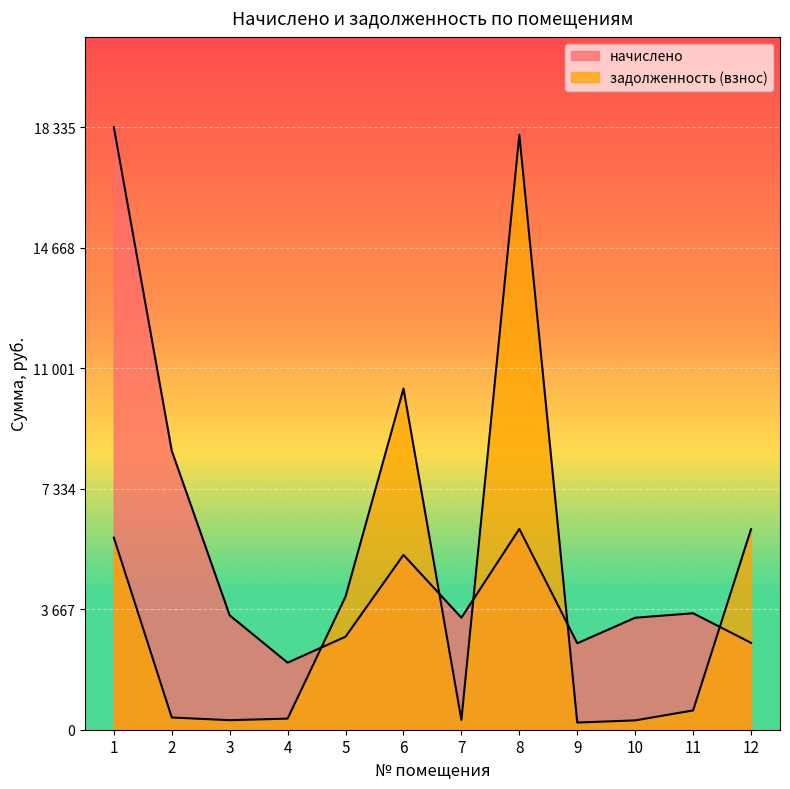

Rank the series by their maximum value, from highest to lowest.

начислено, задолженность (взнос)